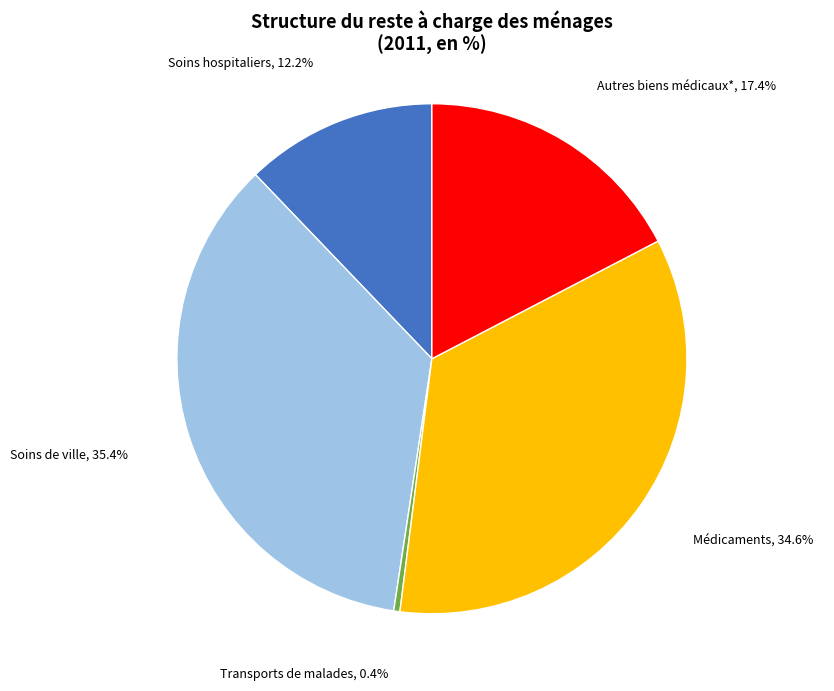

Is there a majority slice in this chart?

No